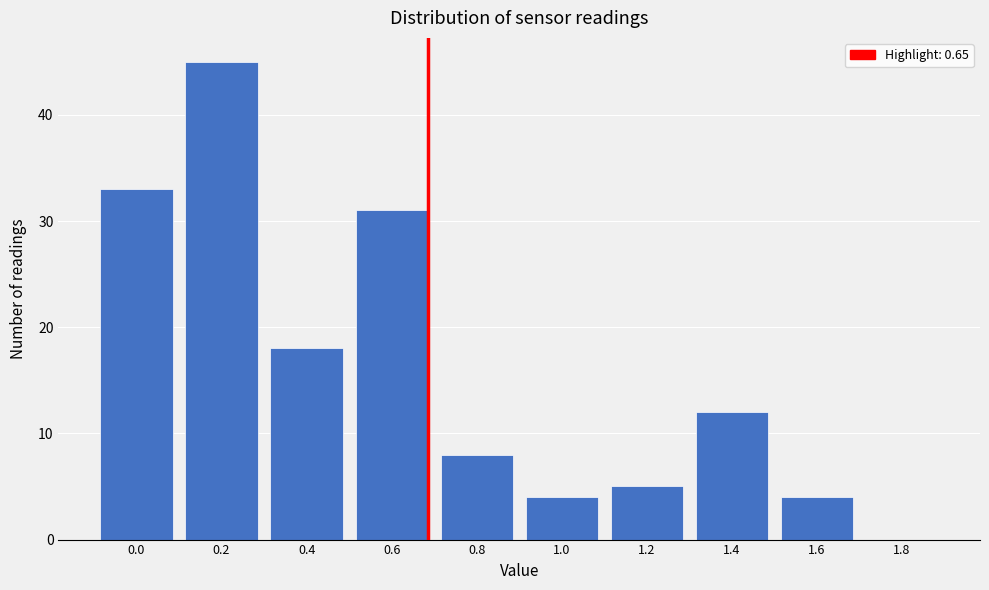

Reading right to left, extract all data points from this chart.

1.8=0	1.6=4	1.4=12	1.2=5	1.0=4	0.8=8	0.6=31	0.4=18	0.2=45	0.0=33